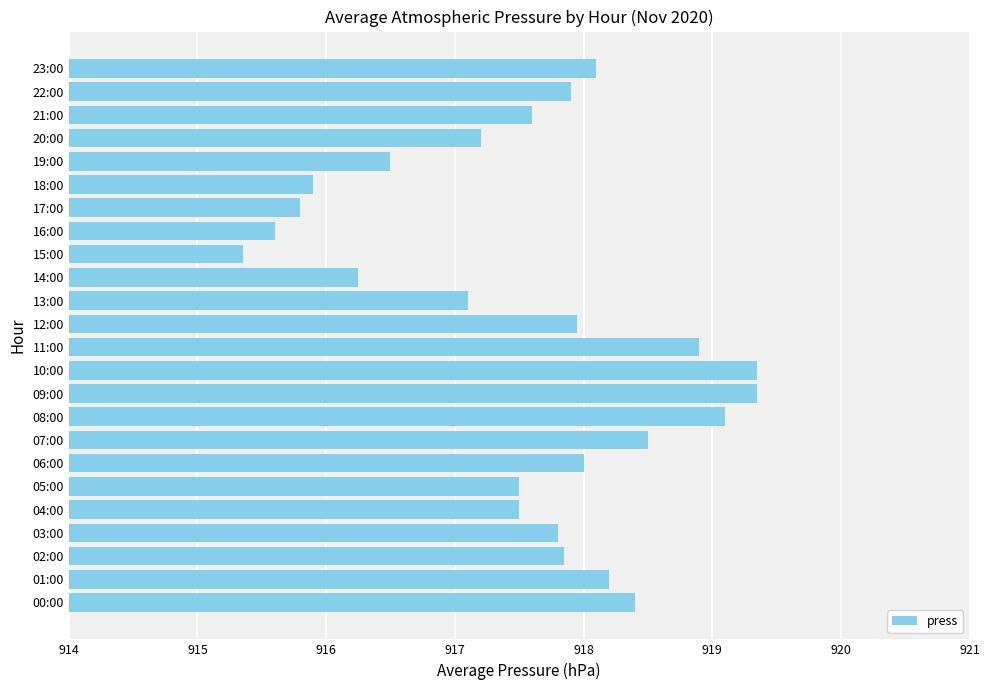

Approximately how many times larger is the value at 02:00 compared to 04:00?

1.0